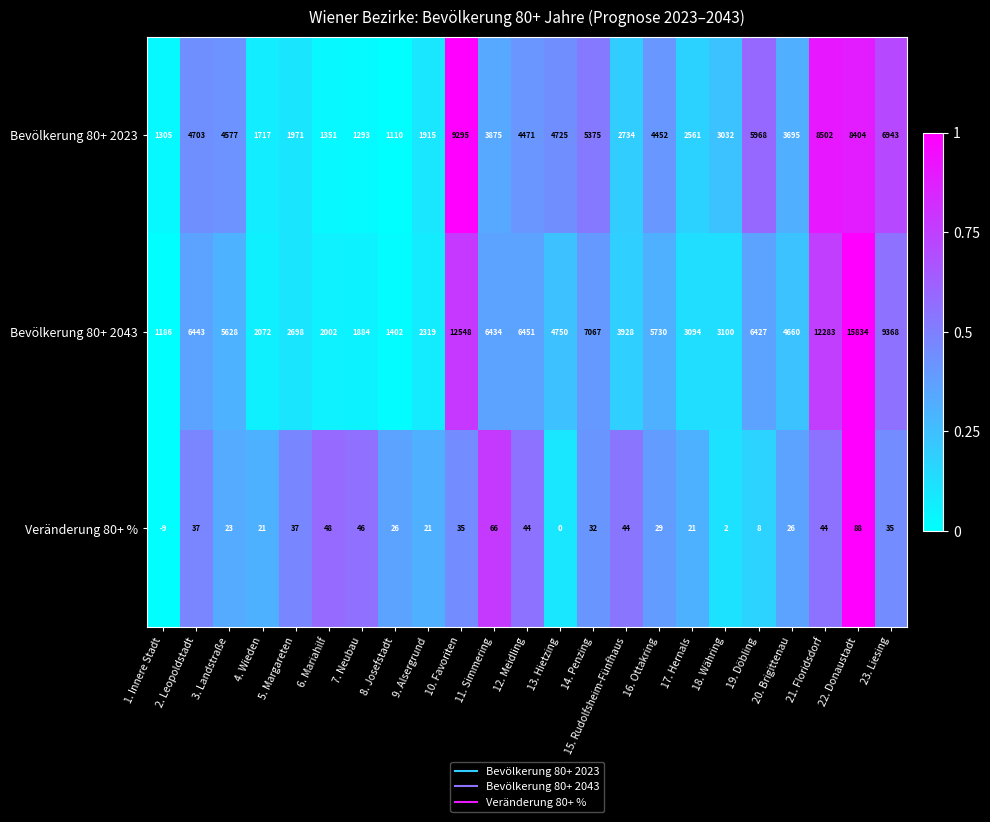

What is the difference between the Veränderung 80+ % values at 2. Leopoldstadt and 4. Wieden?

16